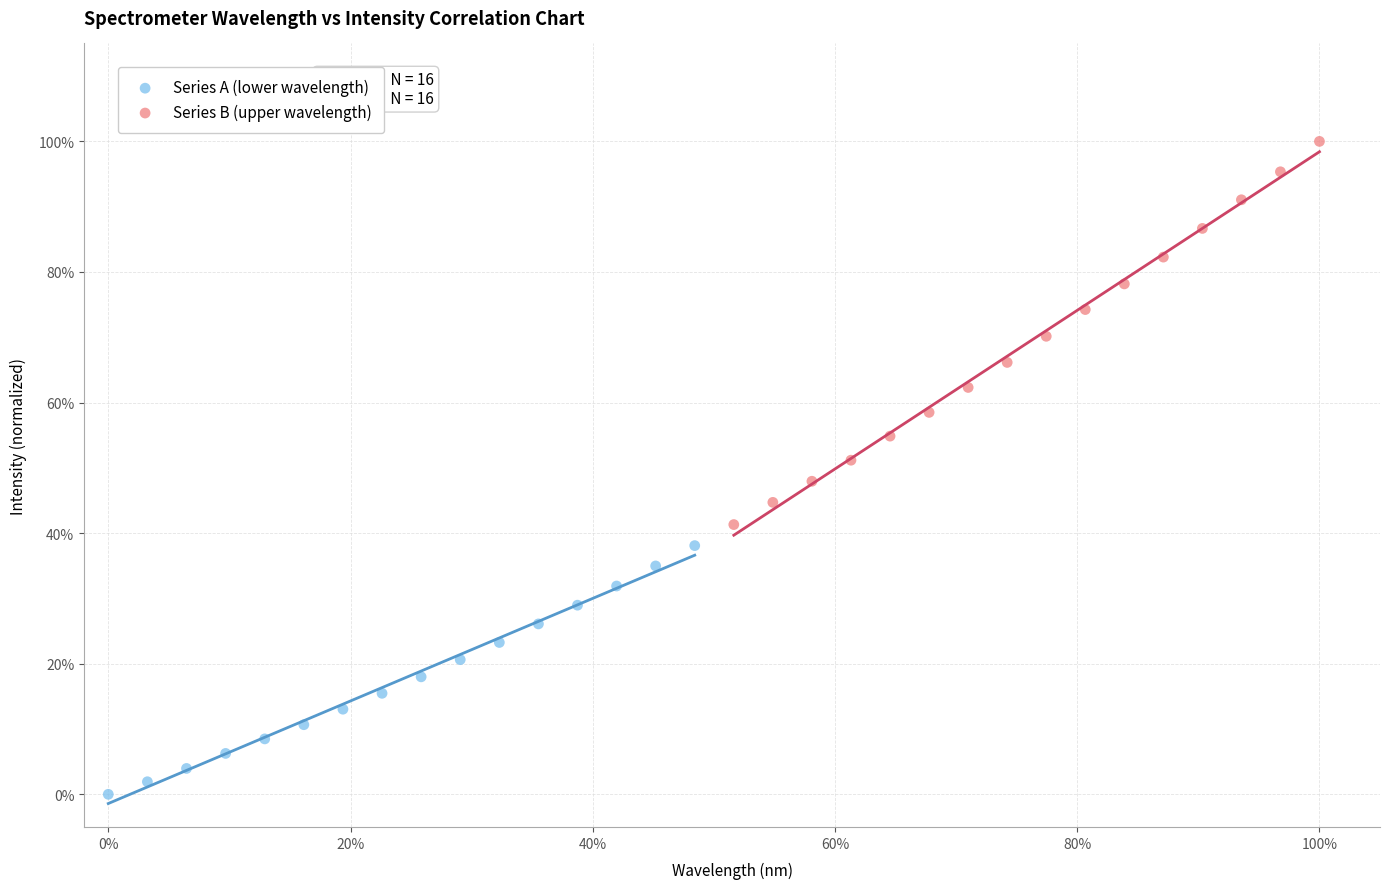

What are all the series names shown in the legend?

Series A (lower wavelength), Series B (upper wavelength)